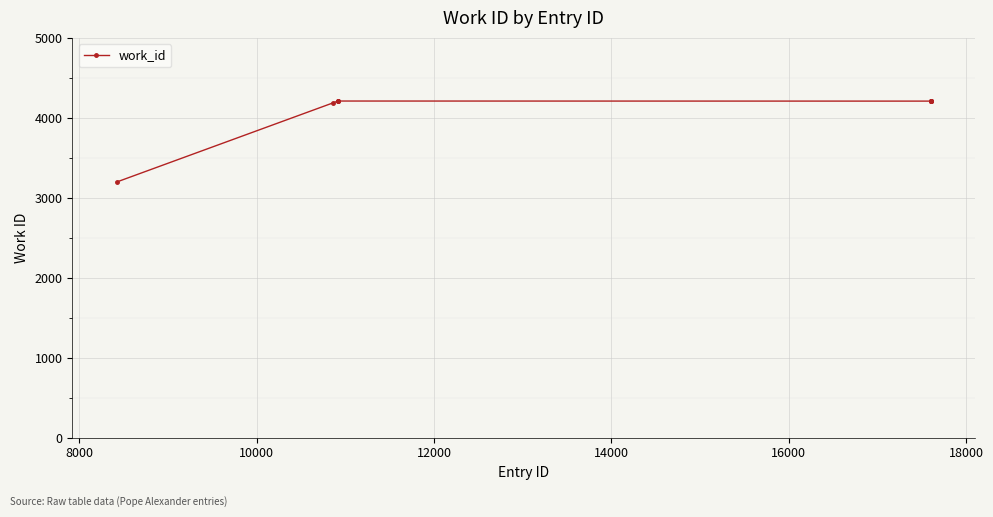

What is the average value?

4105